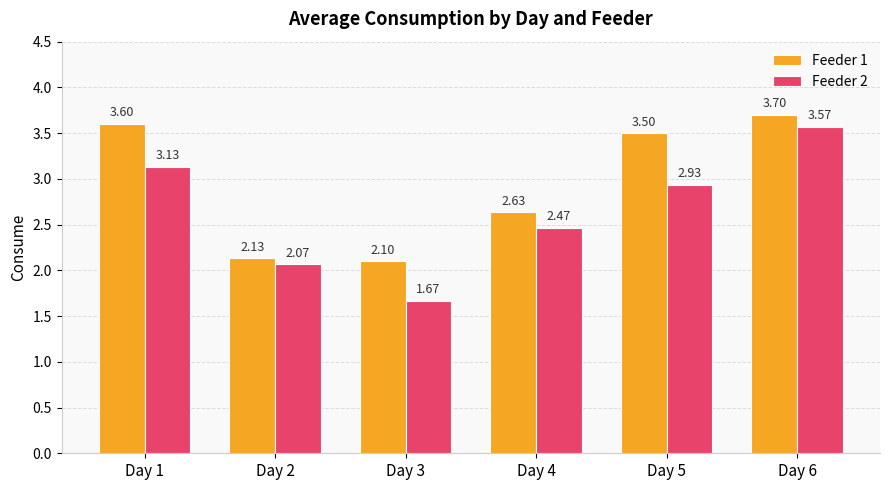

Where is Feeder 1 nearest to the value 2?

Day 3